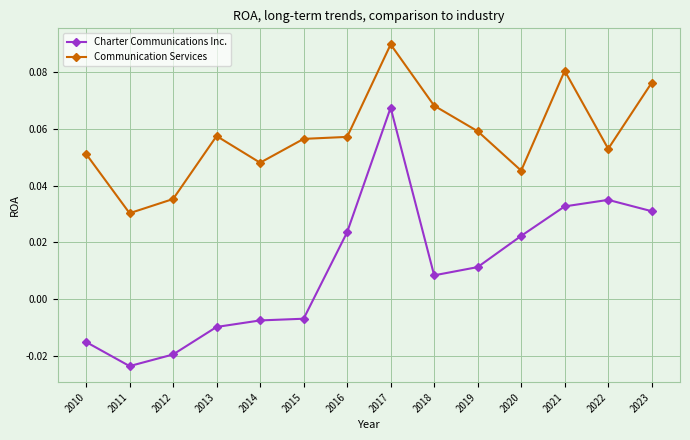

Which label corresponds to the largest value in the chart?

2017